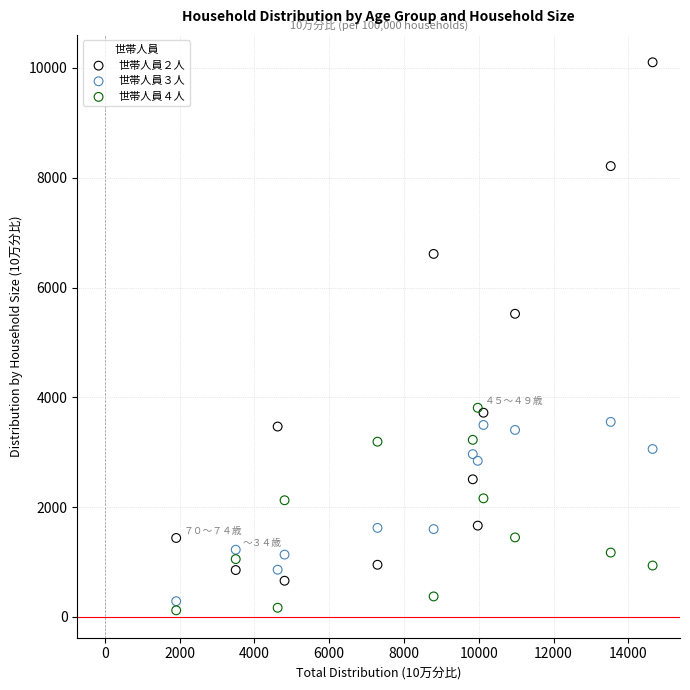

Which series has the largest Y range (max minus min)?

世帯人員２人